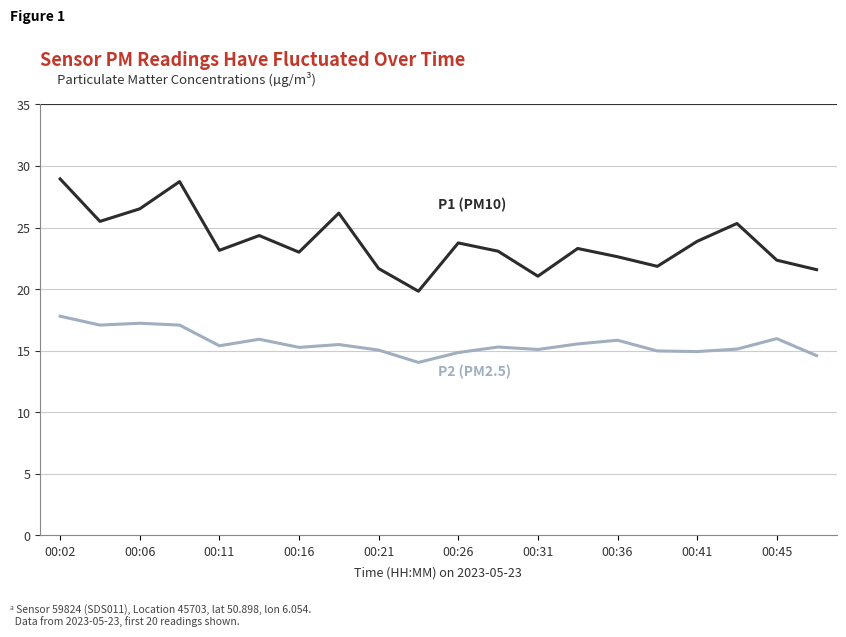

What is the smallest value displayed?

14.1